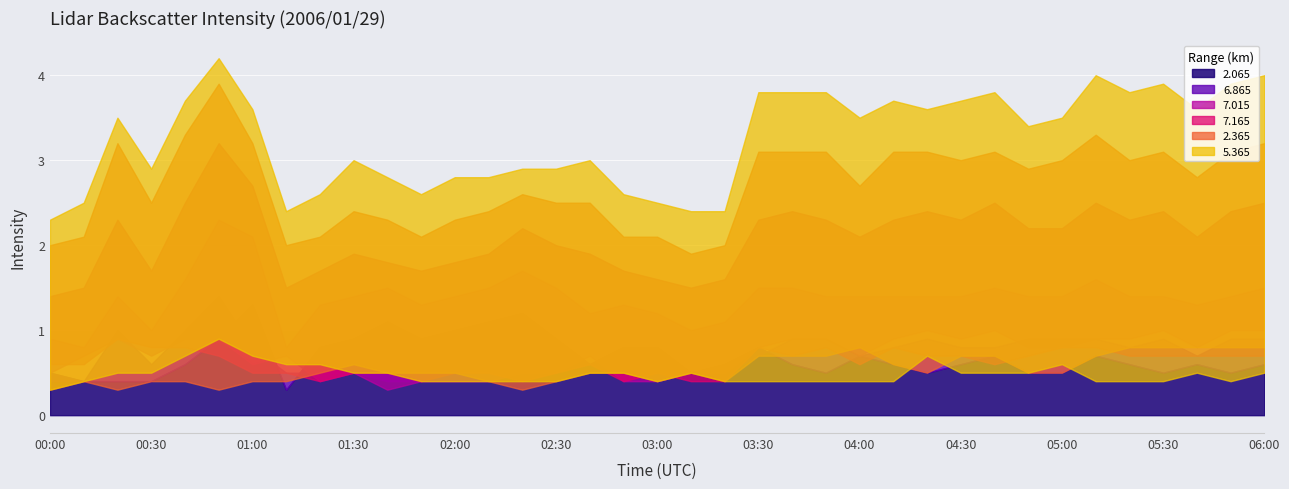

True or false: 2.065 and 6.865 cross at least once.

True